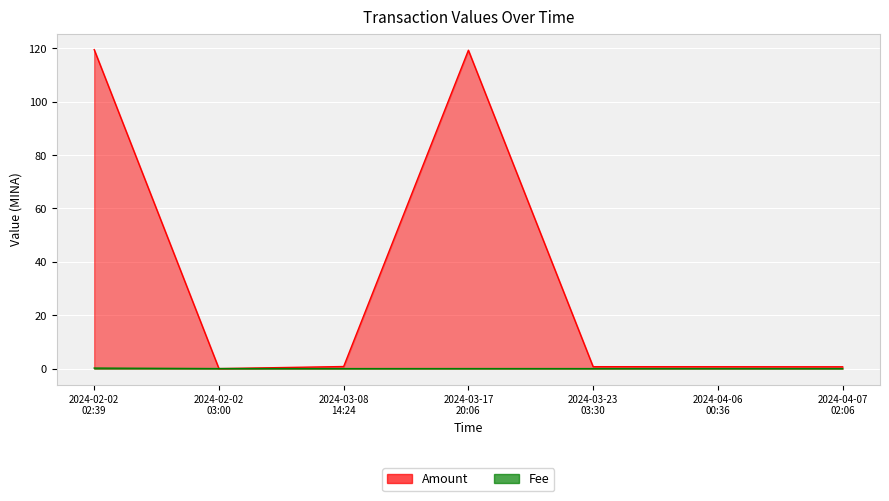

Reading left to right, list all the values displayed in this chart.

Amount: 2024-02-02 02:39=119.5	2024-02-02 03:00=0.0	2024-03-08 14:24=0.8	2024-03-17 20:06=119.3	2024-03-23 03:30=0.7	2024-04-06 00:36=0.7	2024-04-07 02:06=0.7
Fee: 2024-02-02 02:39=0.2	2024-02-02 03:00=0.0	2024-03-08 14:24=0.0	2024-03-17 20:06=0.0	2024-03-23 03:30=0.0	2024-04-06 00:36=0.0	2024-04-07 02:06=0.0